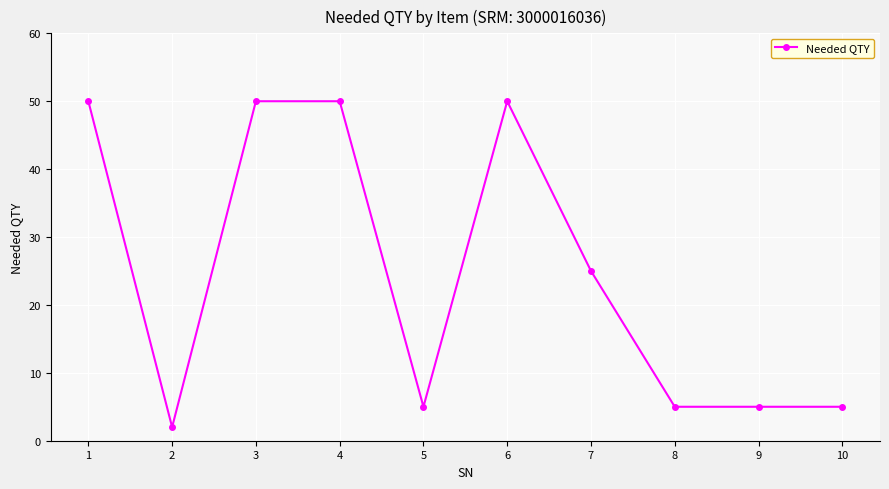

How many categories are shown in the chart?

10